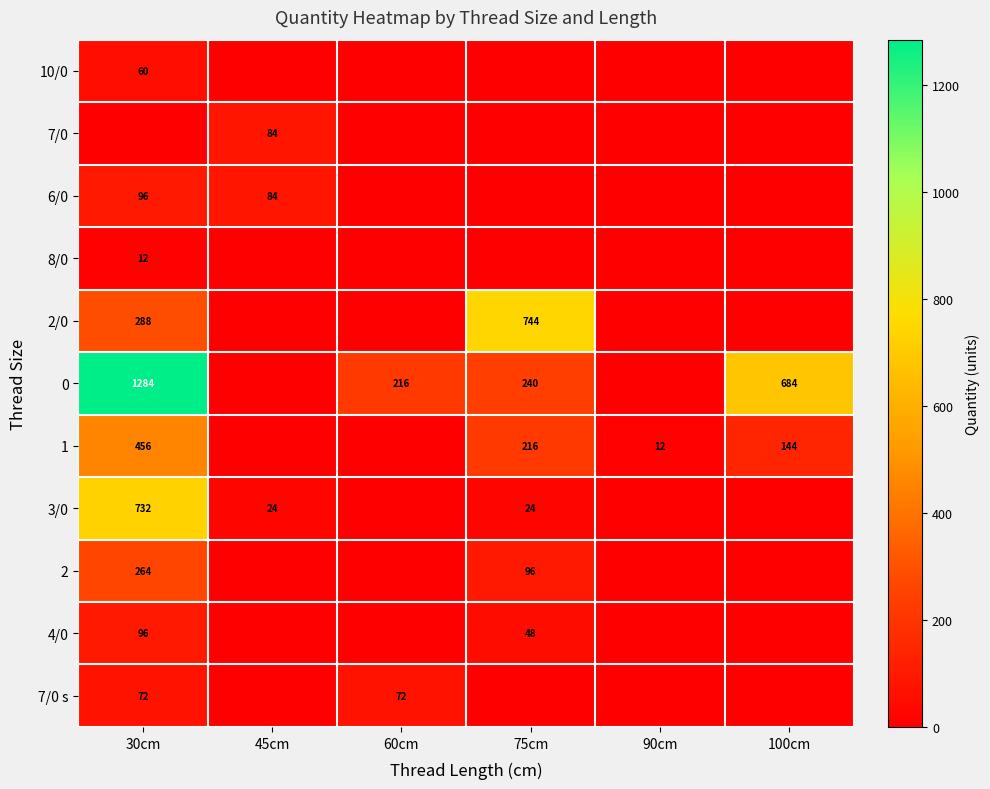

The value of 0 at 30cm is 1284. True or false?

True